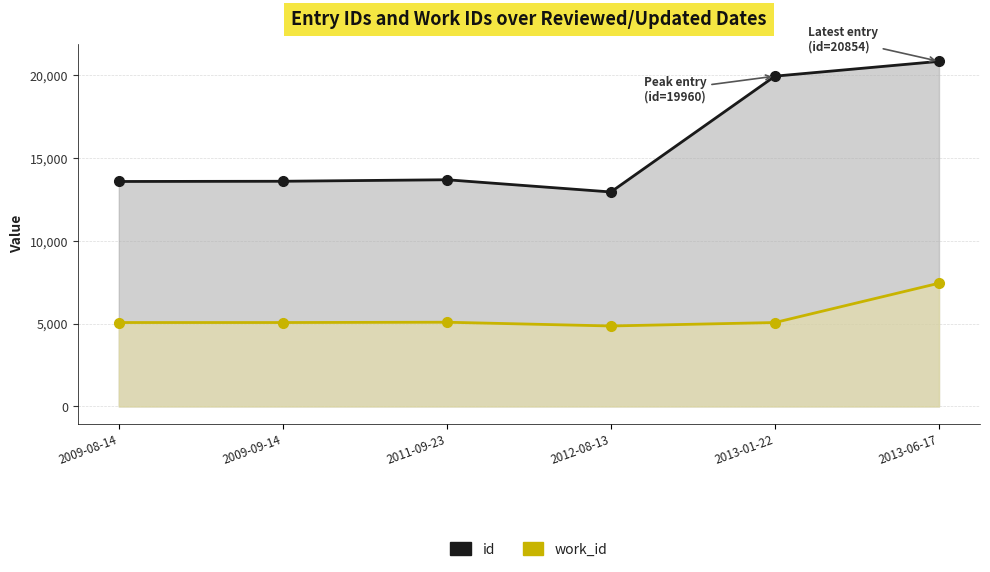

What is the sum of the work_id values at 2012-08-13 and 2009-09-14?

9932